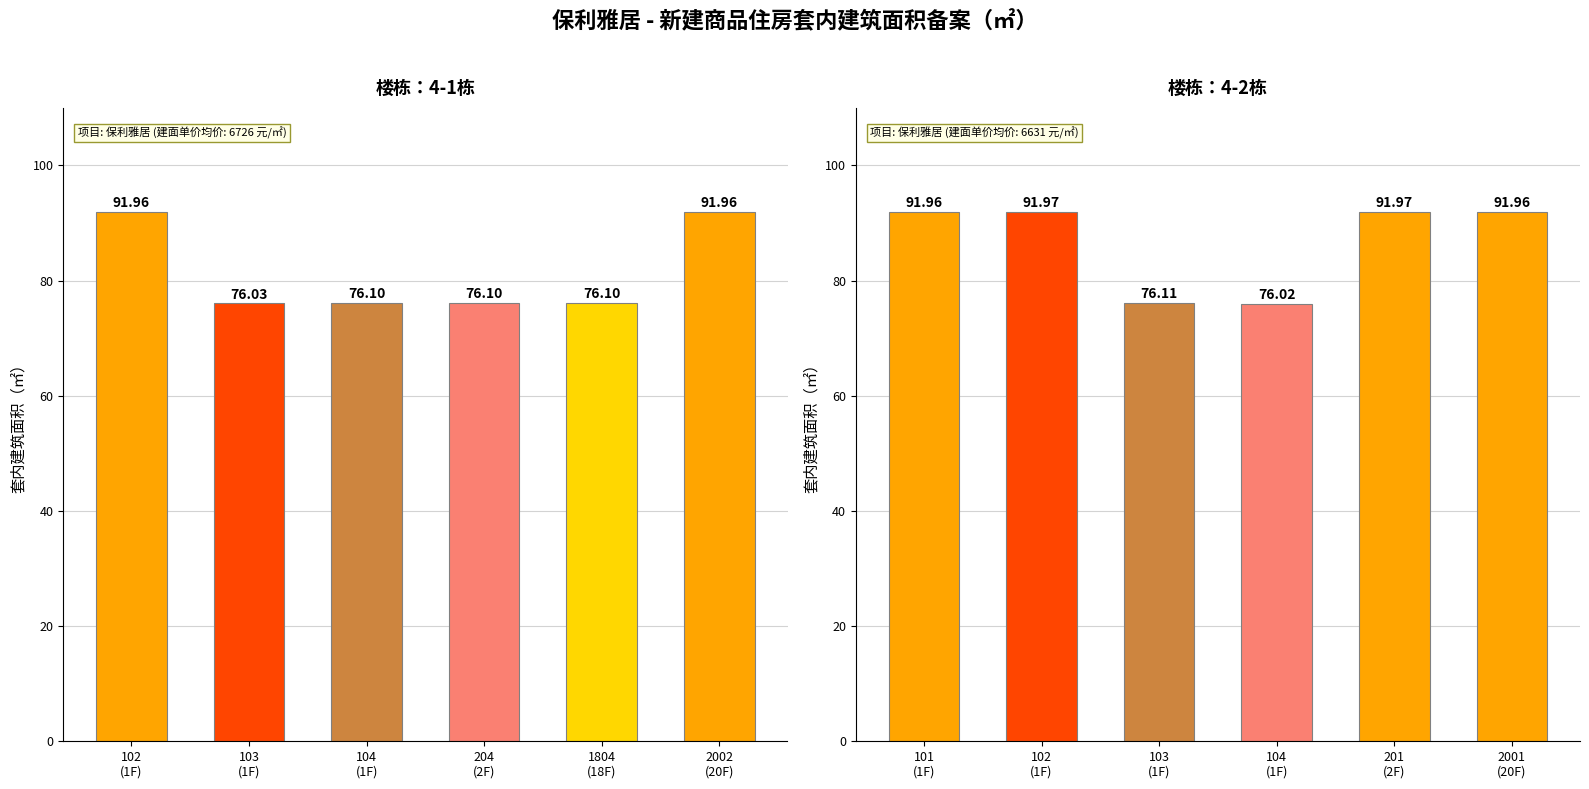

The 4-2栋 series shows 47.6 at 201 (2F). True or false?

False